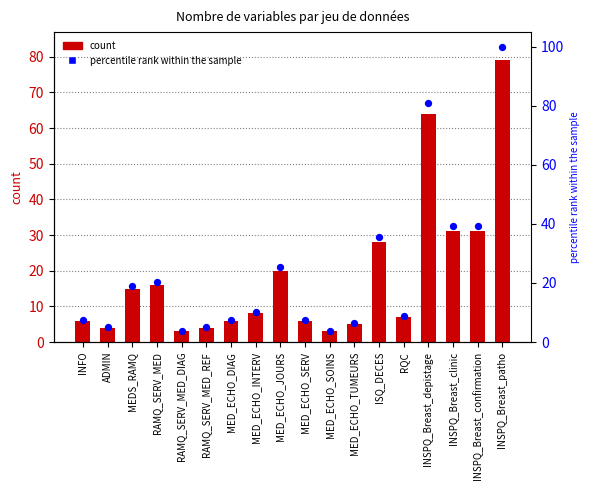

What is the total value across all series at MED_ECHO_INTERV?

18.1